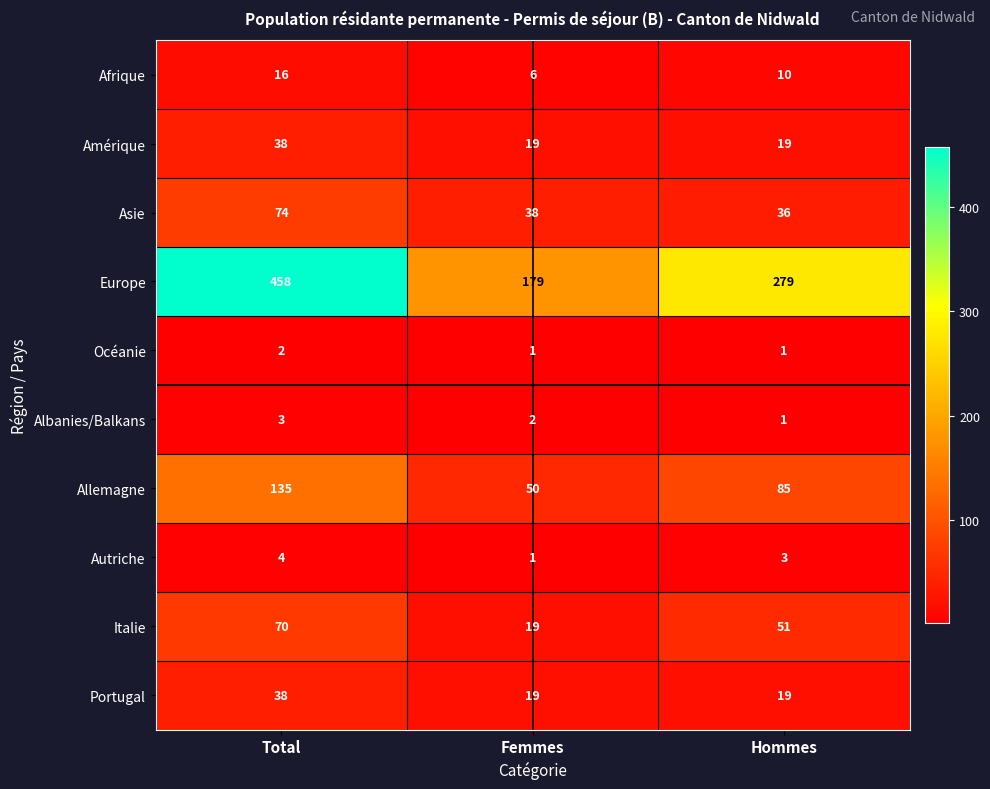

List the labels in order of Allemagne value, largest first.

Total, Hommes, Femmes